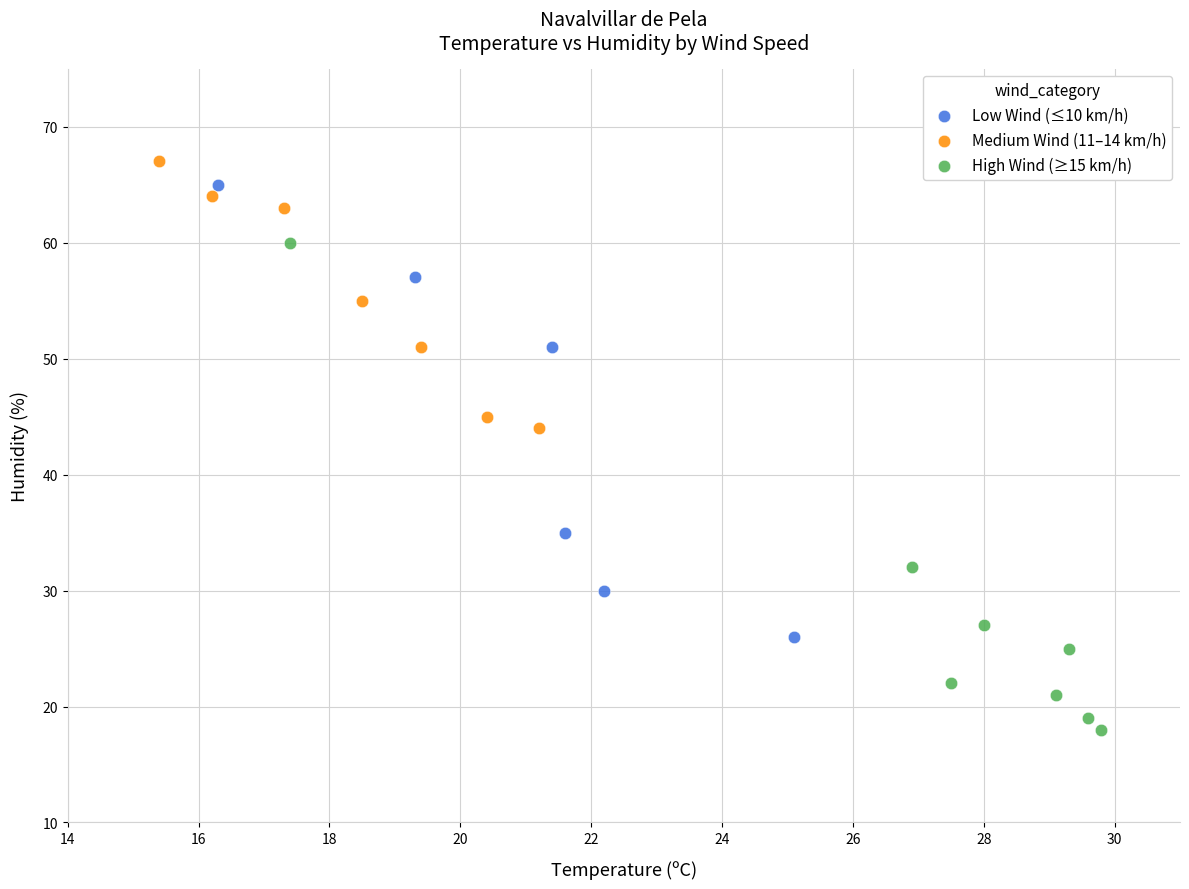

Which series has the widest spread of Y values?

High Wind (≥15 km/h)